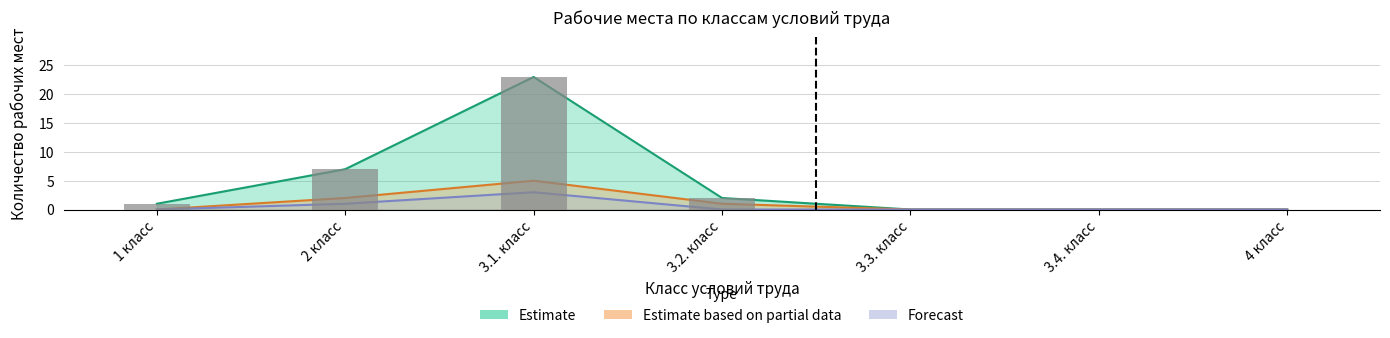

What position from the left is 3.2. класс?

4